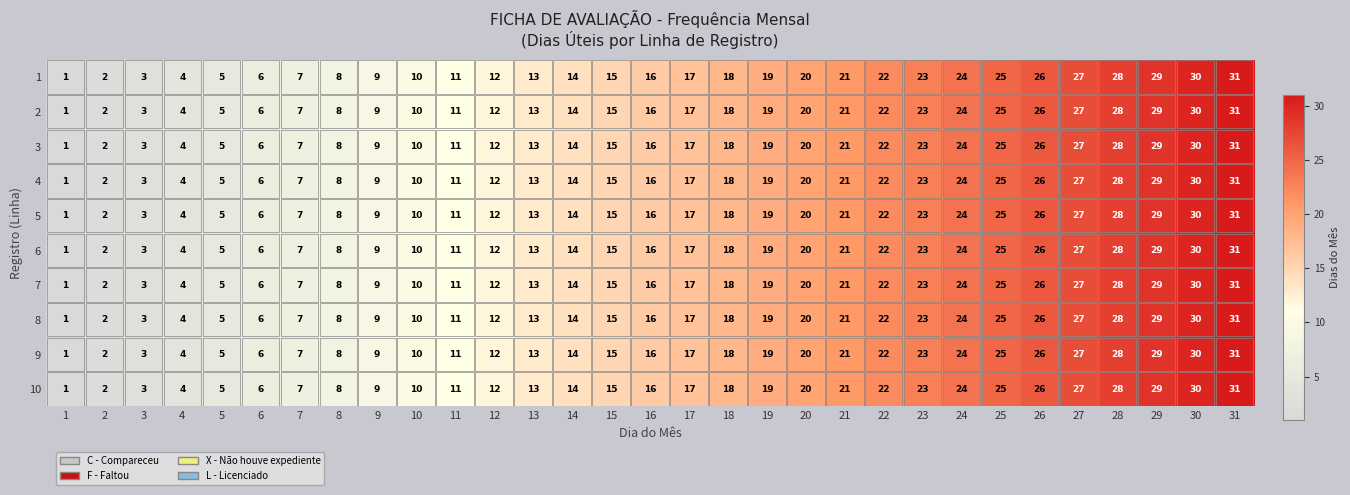

What is the maximum value for 1?

31